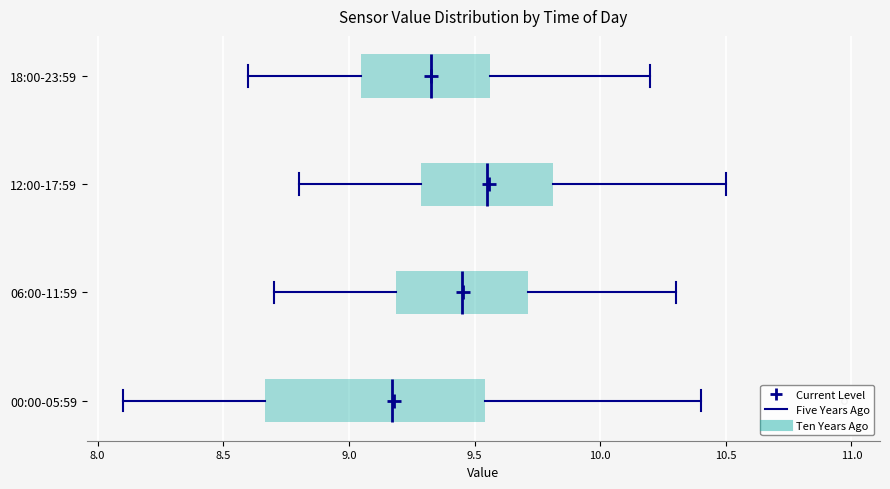

Reading bottom to top, transcribe this box plot: for each box, give where its median line is, the range the box spans, and where its two whiskers end, as read against the x-axis. The values are not printed on the chart, so give them approximately, as read against the axis.

00:00-05:59: median 9.15, box 8.65 to 9.55, whiskers 8.10 to 10.40
06:00-11:59: median 9.45, box 9.20 to 9.70, whiskers 8.70 to 10.30
12:00-17:59: median 9.55, box 9.30 to 9.80, whiskers 8.80 to 10.50
18:00-23:59: median 9.35, box 9.05 to 9.55, whiskers 8.60 to 10.20